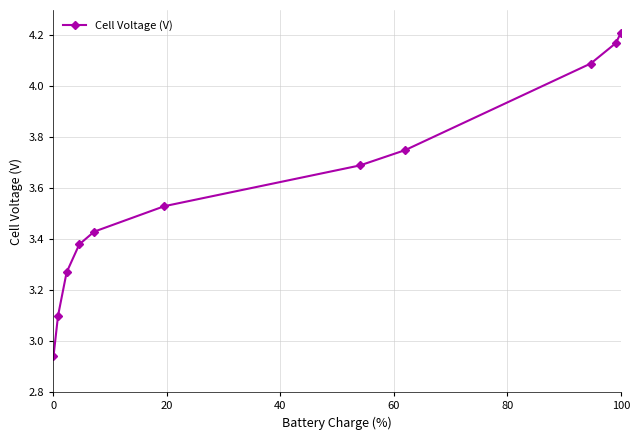

What is the difference between the second highest and minimum values?

1.2